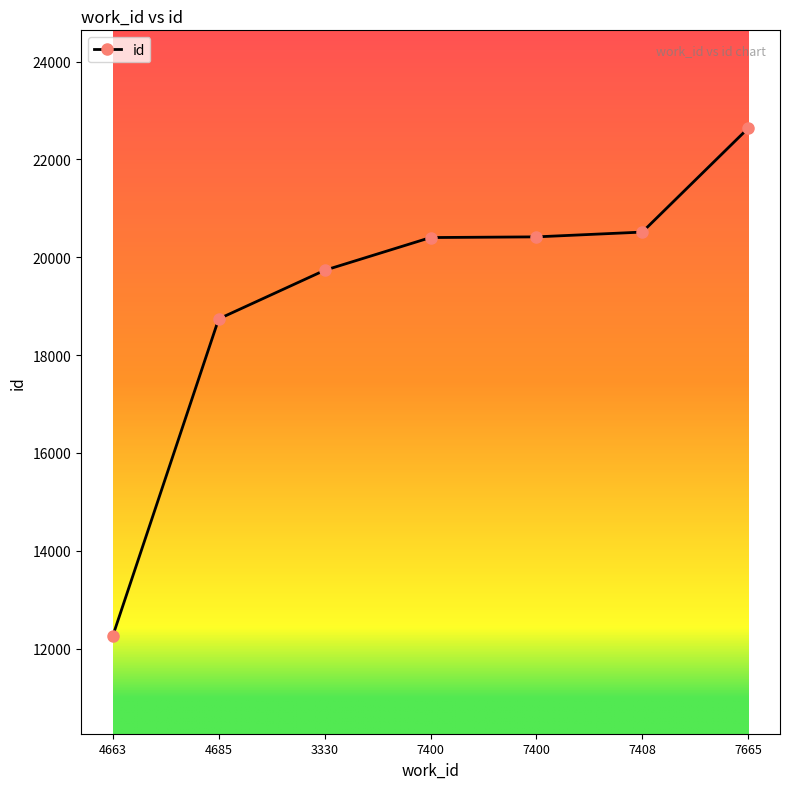

Count the number of categories in the chart.

7